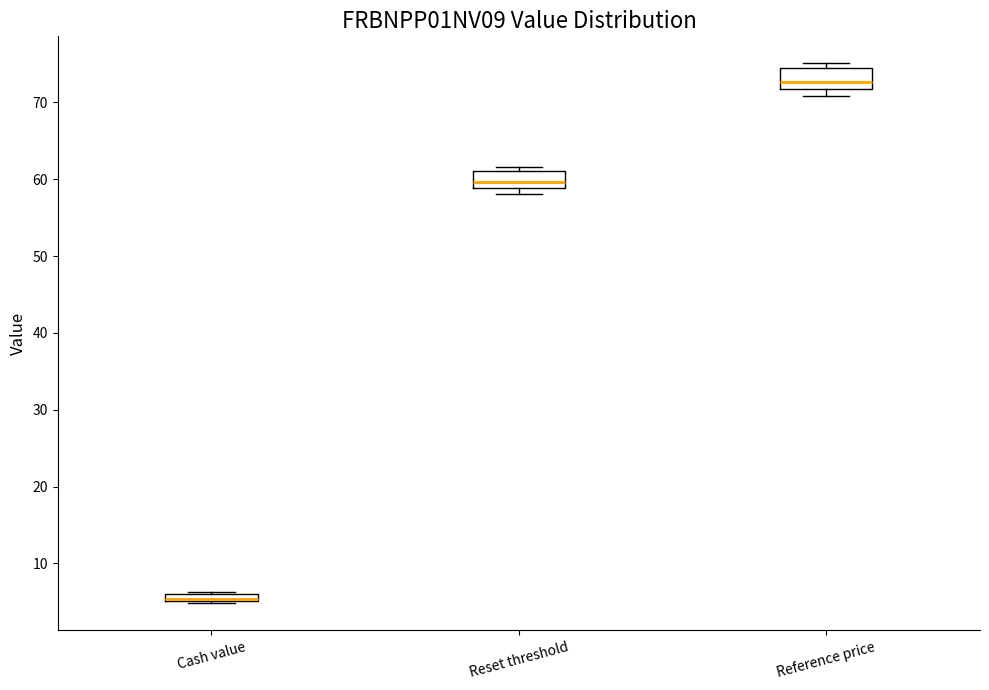

Which box's median line is the lowest?

Cash value